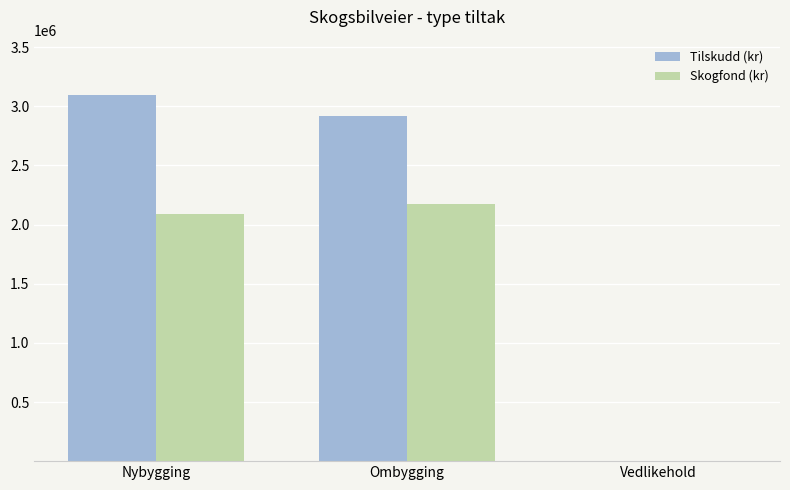

What is the total value across all series at Ombygging?

5087554